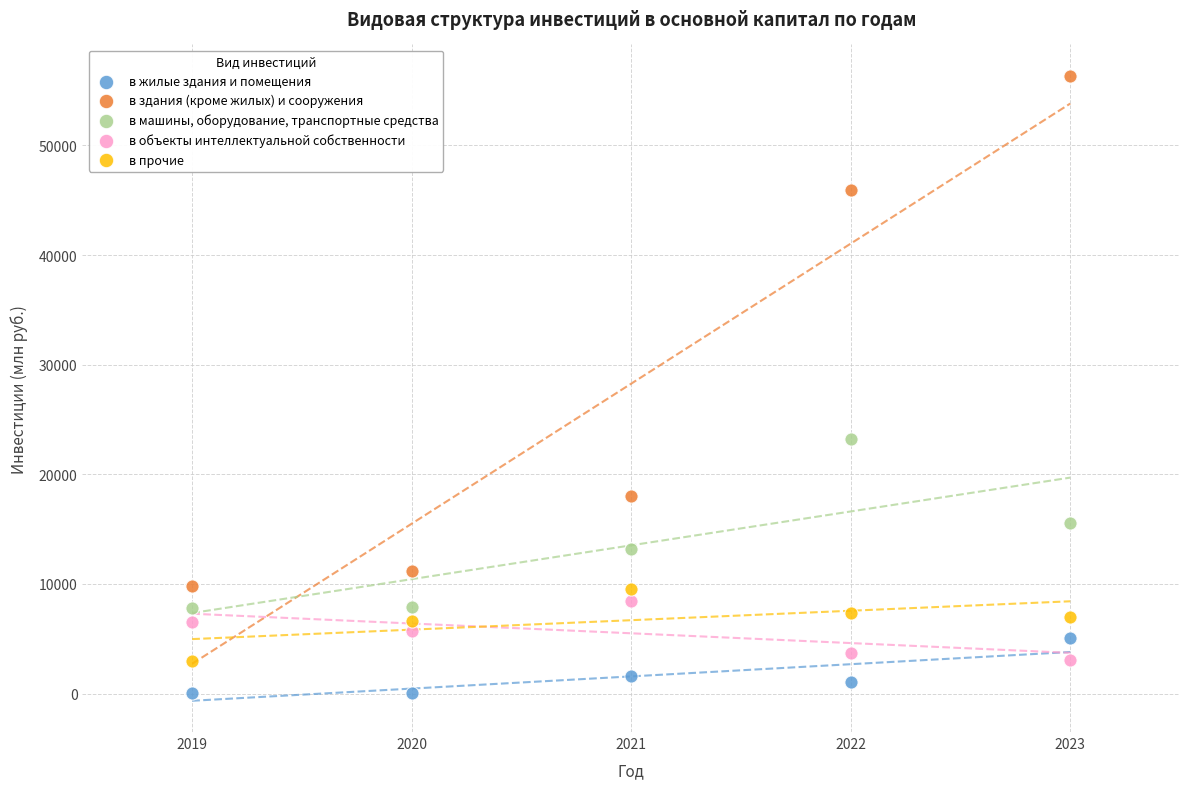

Which series reaches the minimum Y coordinate?

в жилые здания и помещения